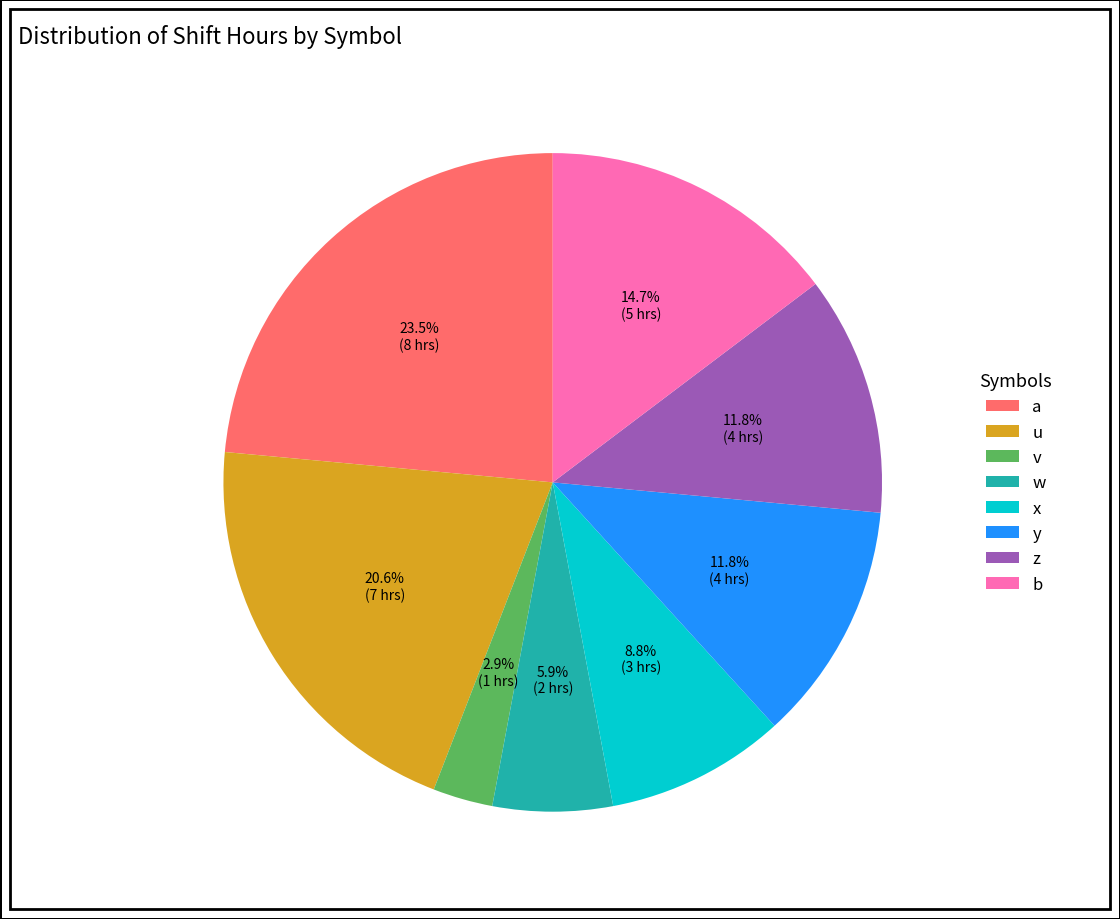

Which category has the smallest portion of the pie?

v